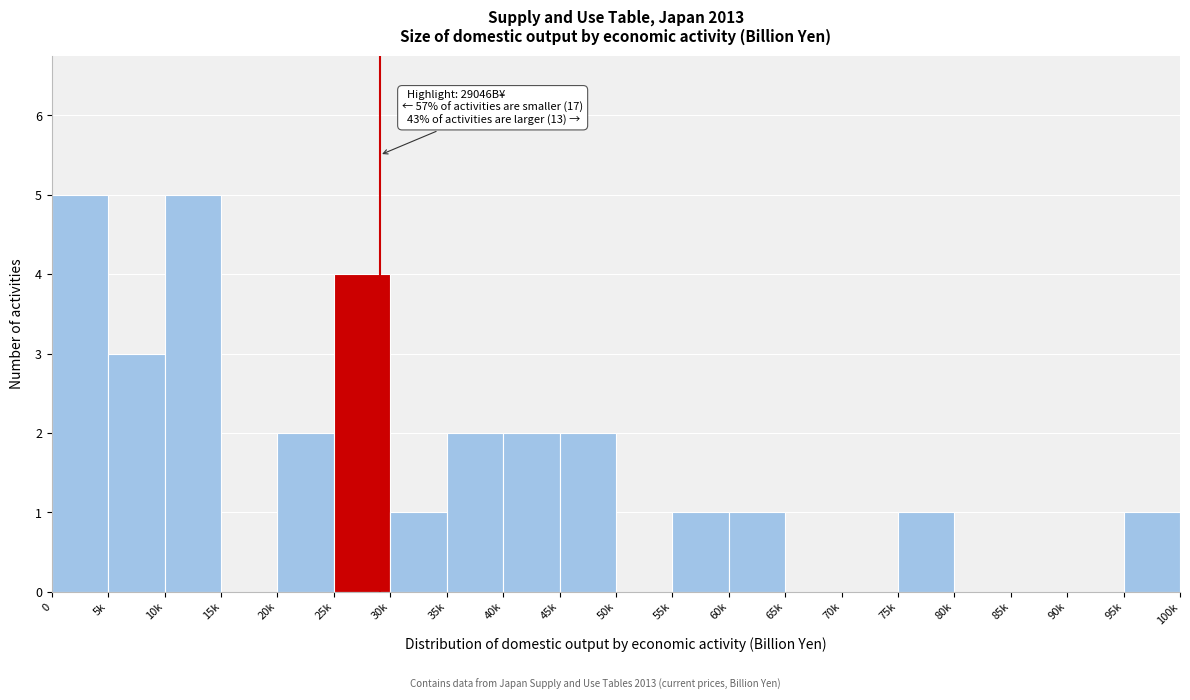

Reading left to right, transcribe all the data shown in this chart.

0=5	5k=3	10k=5	15k=0	20k=2	25k=4	30k=1	35k=2	40k=2	45k=2	50k=0	55k=1	60k=1	65k=0	70k=0	75k=1	80k=0	85k=0	90k=0	95k=1